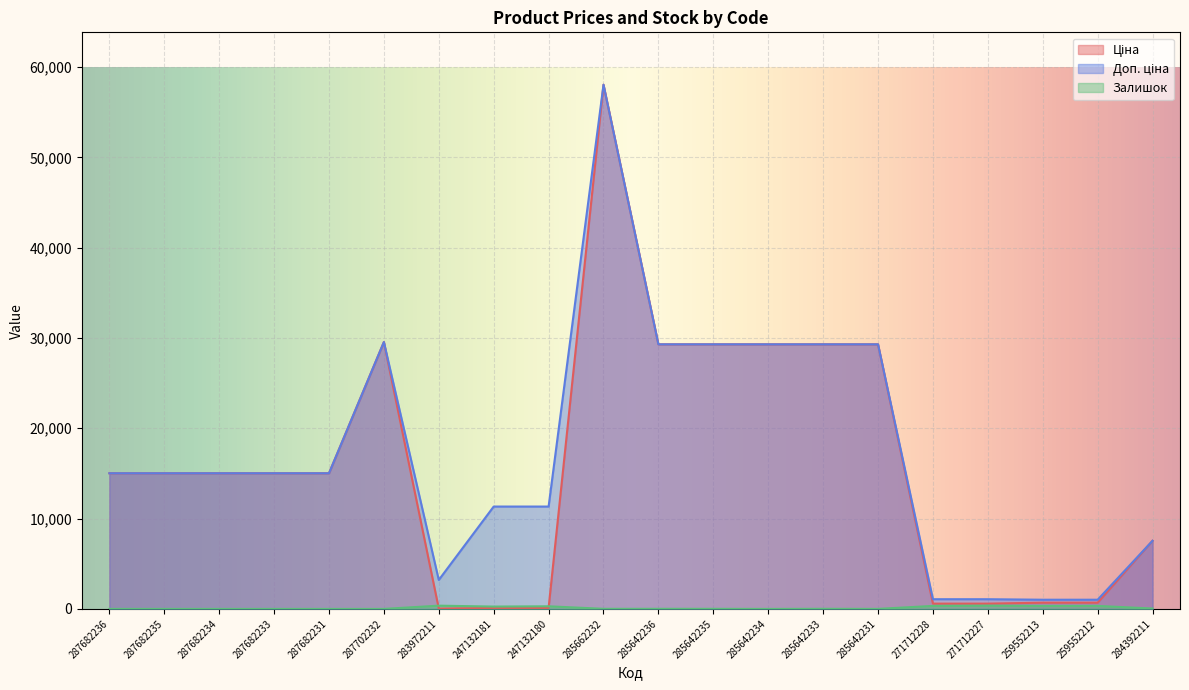

List the series in order of their peak value, lowest first.

Залишок, Ціна, Доп. ціна